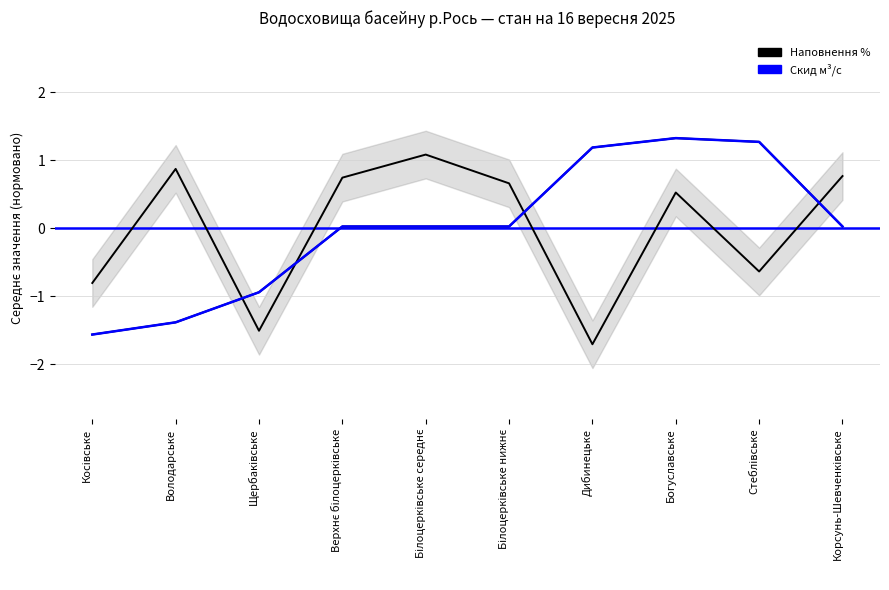

Rank the categories by Приплив м³/с value from lowest to highest.

Косівське, Володарське, Щербаківське, Верхнє білоцерківське, Білоцерківське середнє, Білоцерківське нижнє, Корсунь-Шевченківське, Дибинецьке, Стеблівське, Богуславське